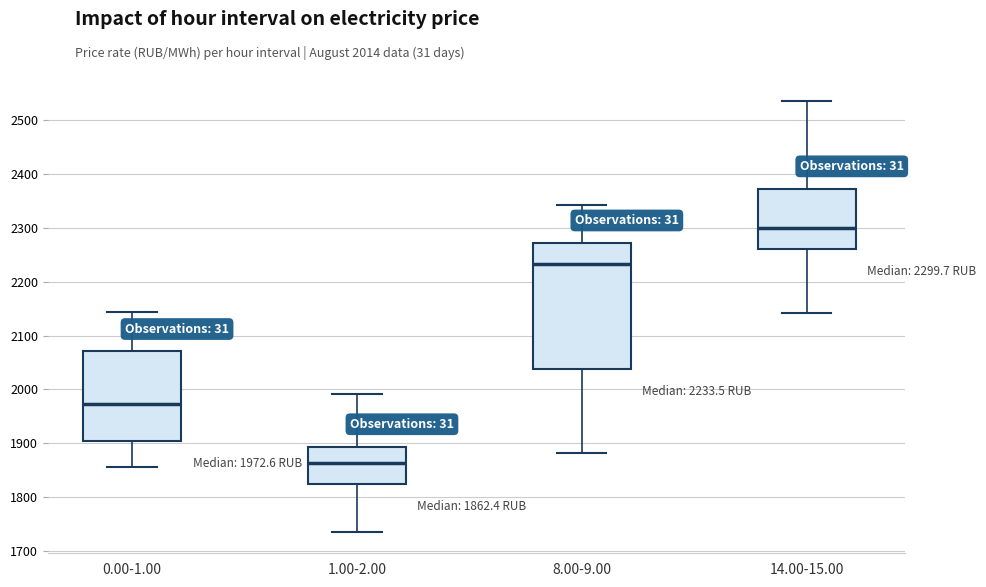

Which box has the lowest median line?

1.00-2.00